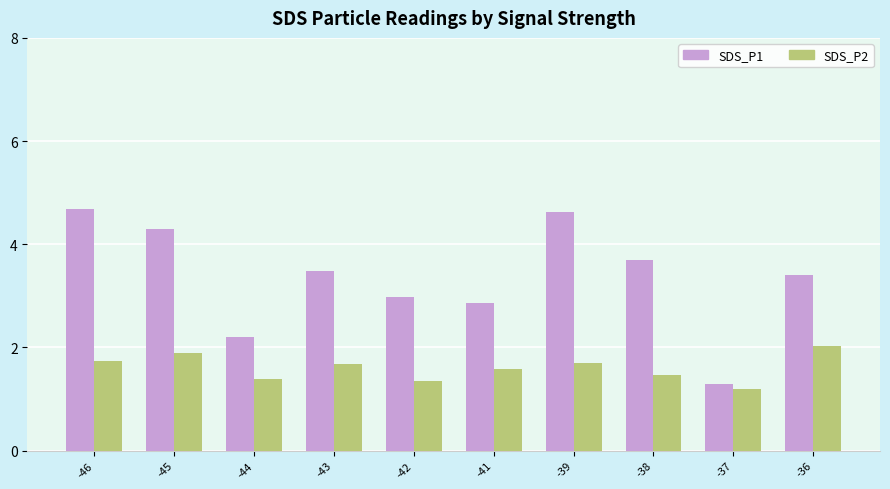

Reading left to right, list all the values displayed in this chart.

SDS_P1: 4.7	4.3	2.2	3.5	3.0	2.9	4.6	3.7	1.3	3.4
SDS_P2: 1.7	1.9	1.4	1.7	1.3	1.6	1.7	1.5	1.2	2.0